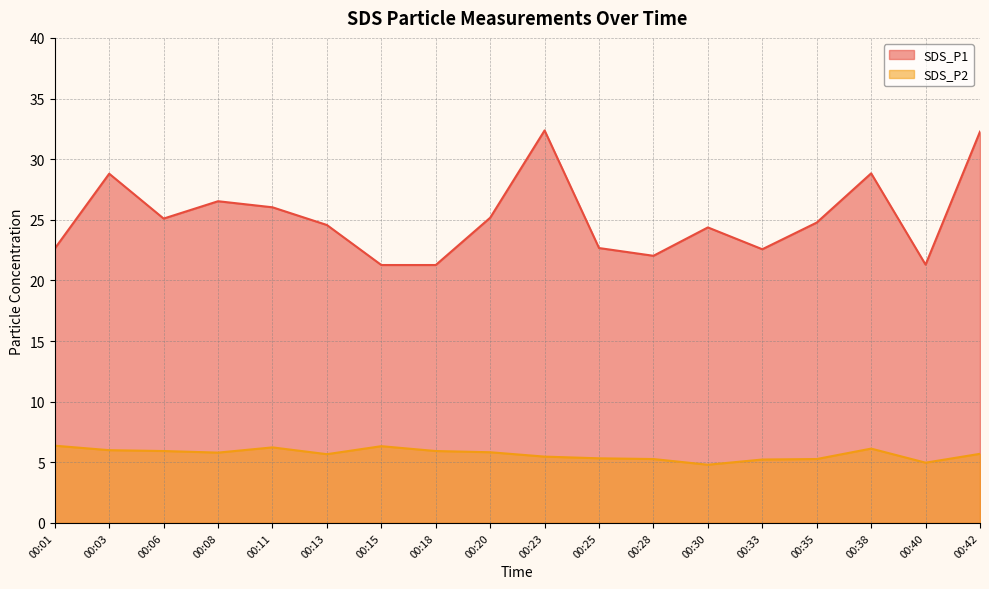

Read the SDS_P1 value at 00:15.

21.3